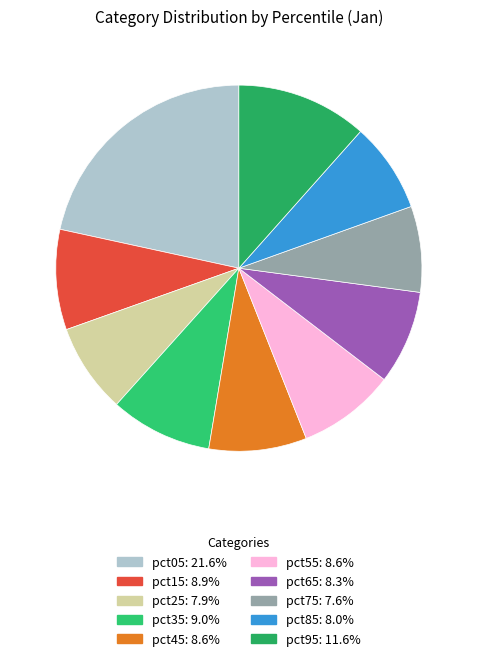

Count the number of slices in the pie.

10